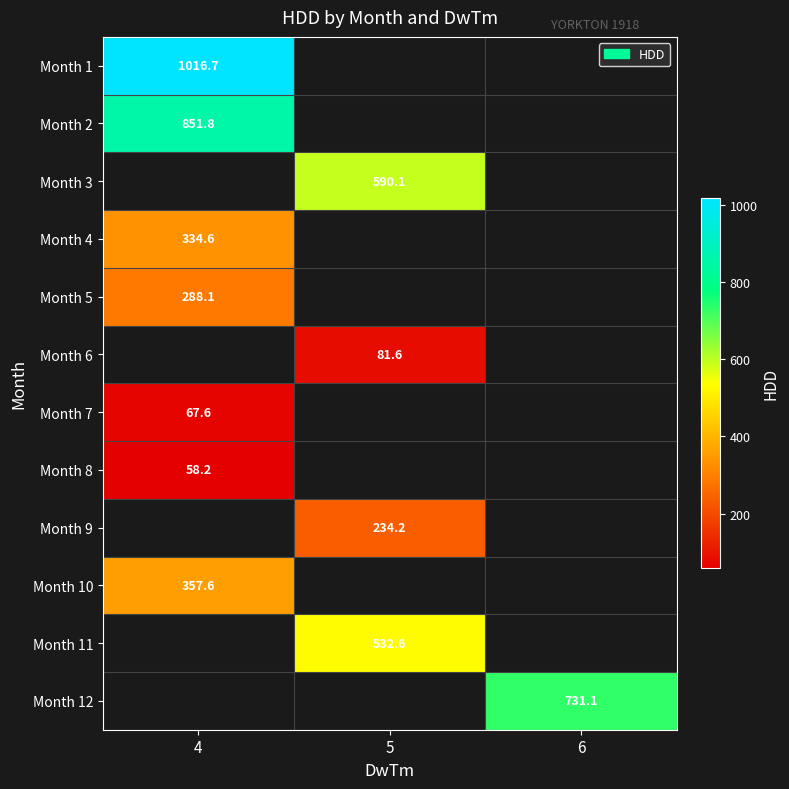

How many categories are shown in the chart?

3